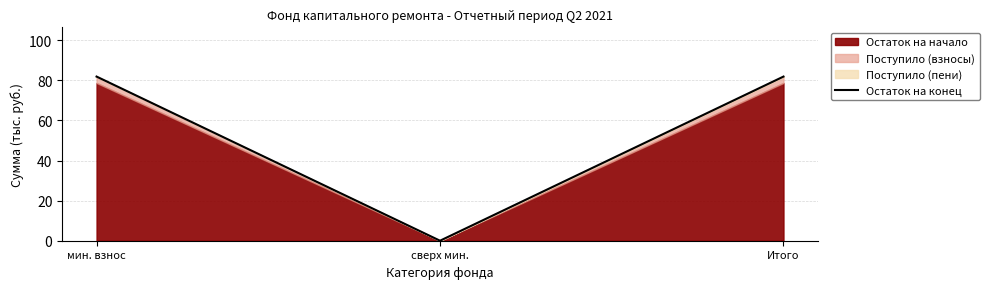

Rank the categories by value from lowest to highest.

сверх мин., мин. взнос, Итого